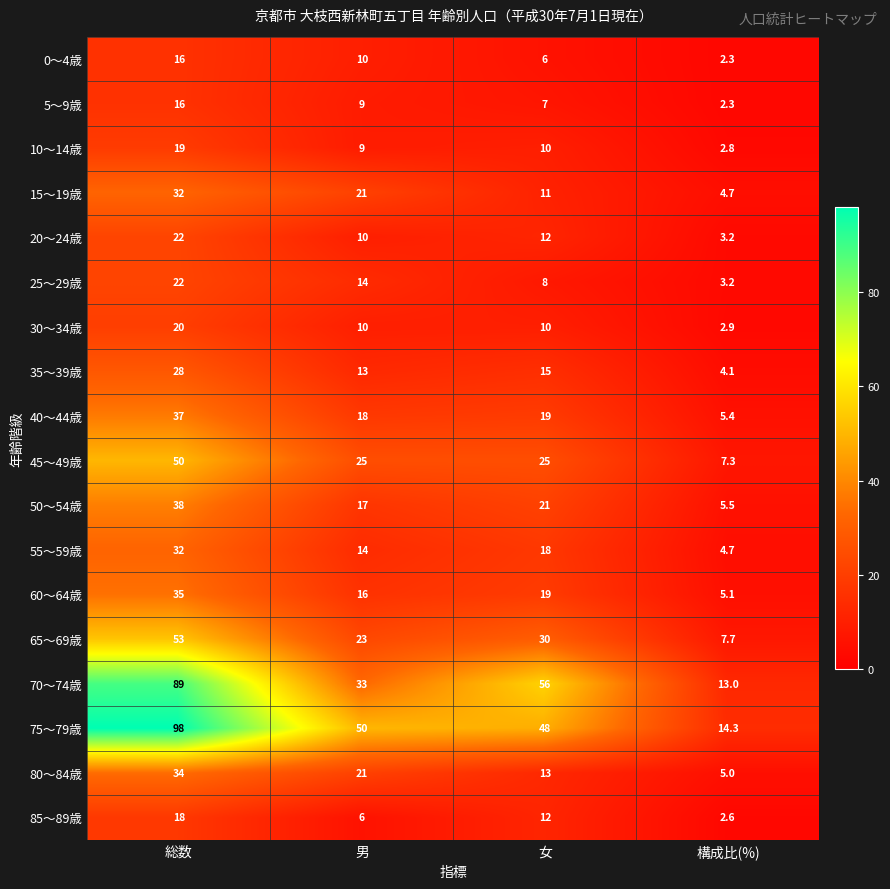

Is it true that 30～34歳 equals 35.1 at 総数?

False